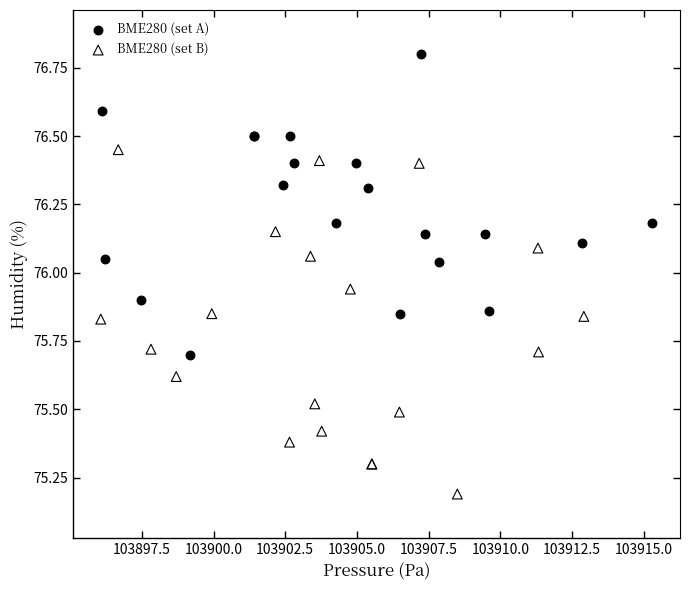

Which series has the widest spread of Y values?

BME280 (set B)